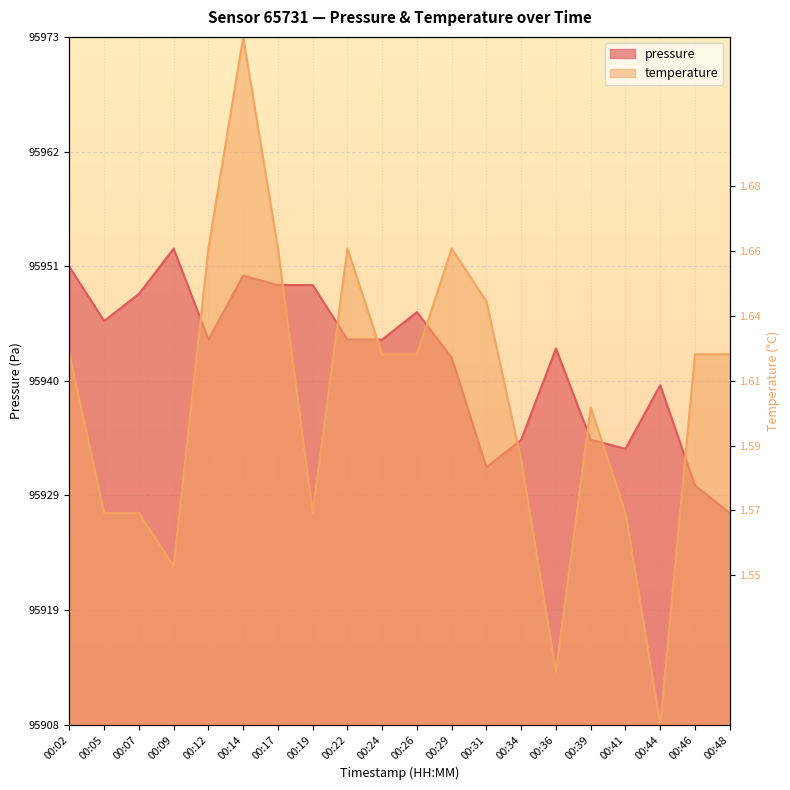

Count the number of categories in the chart.

20